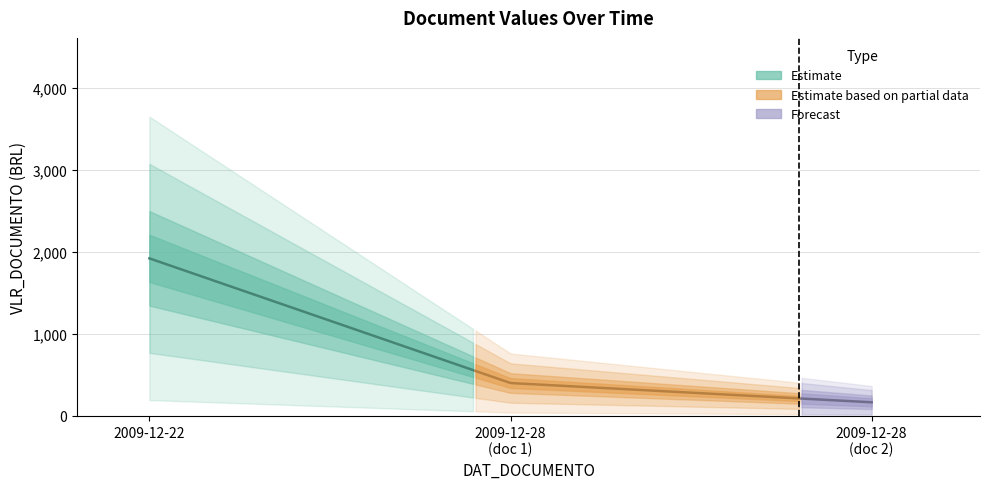

Rank the categories by value from lowest to highest.

2009-12-28, 2009-12-28, 2009-12-22